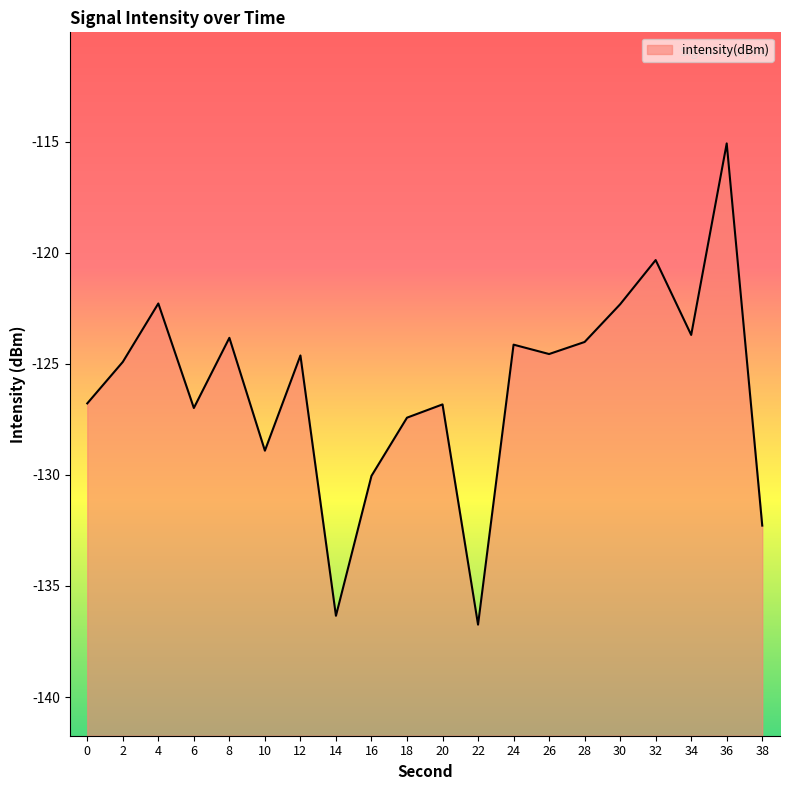

At which category does the data reach its first local valley?

6